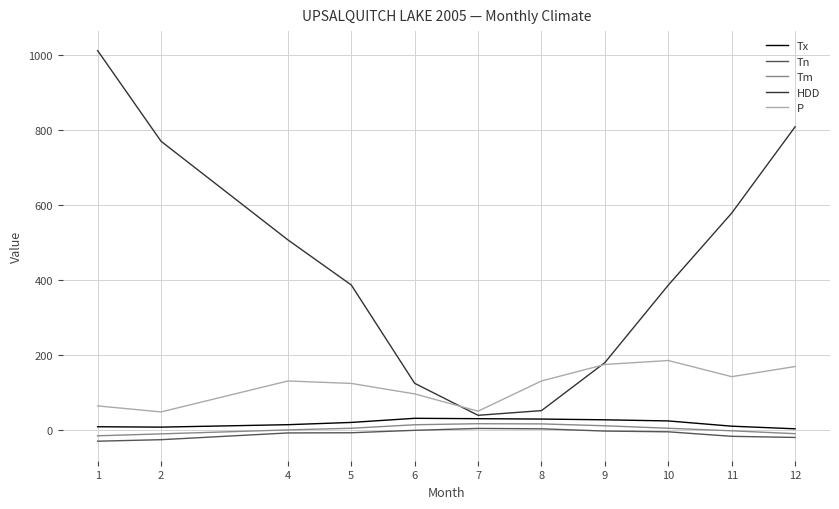

Between 4 and 5, which series saw the biggest shift?

HDD